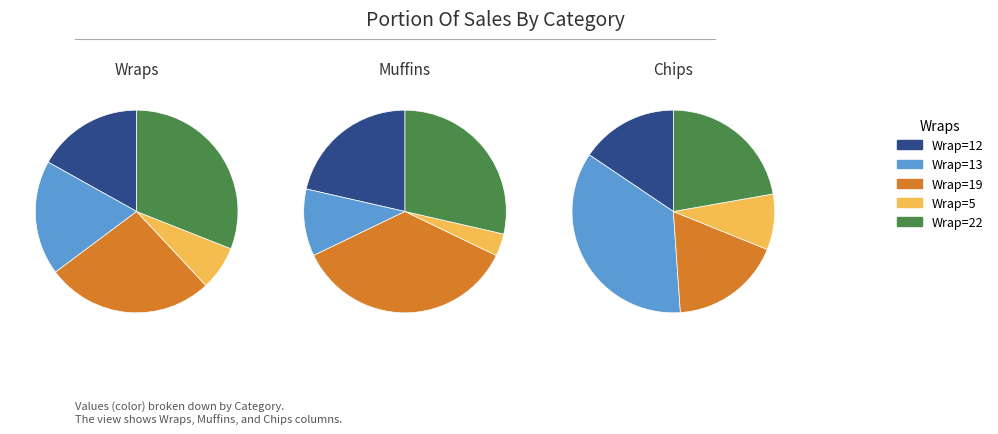

Does 5 represent more than half of the total?

No